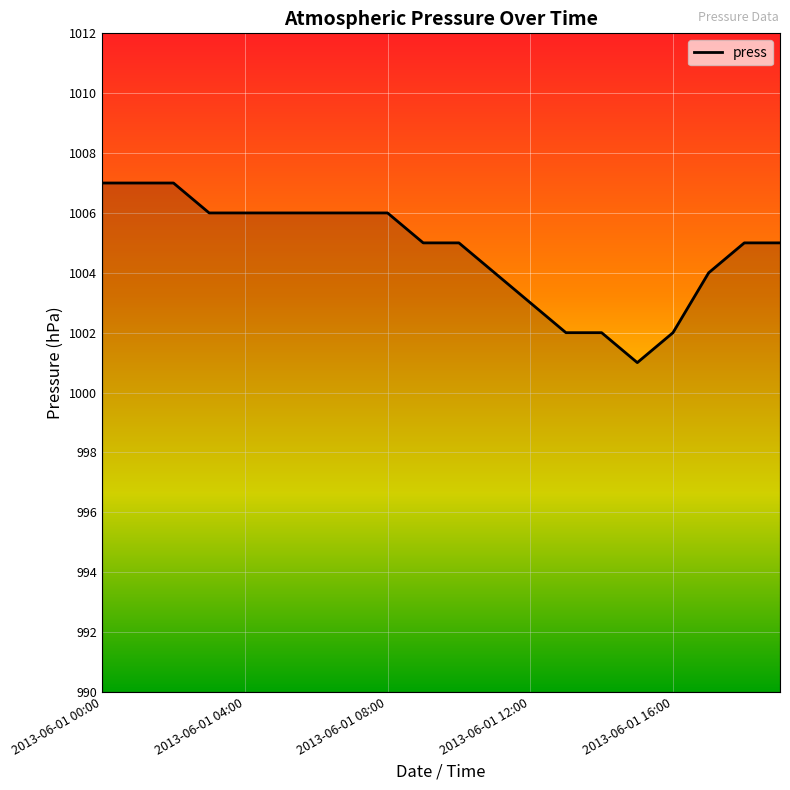

What is the greatest value displayed?

1007